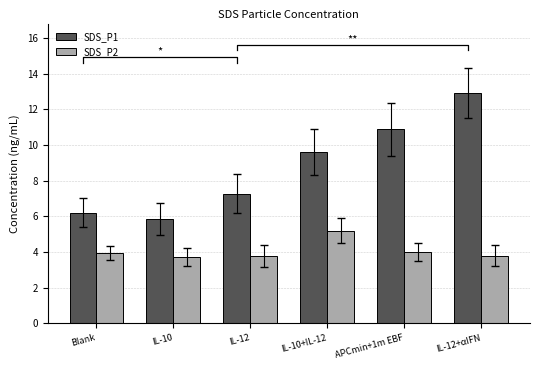

What is the difference between the SDS_P1 values at IL-12+αIFN and IL-12?

5.6